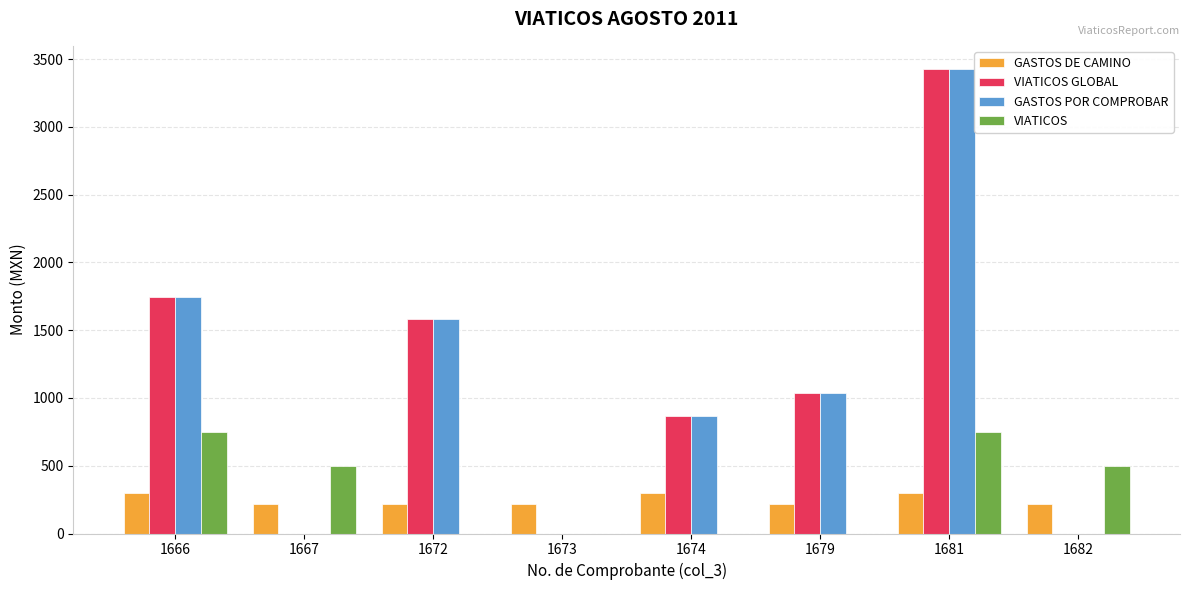

Is the value of GASTOS POR COMPROBAR at 1672 greater than the value of VIATICOS GLOBAL at 1673?

Yes